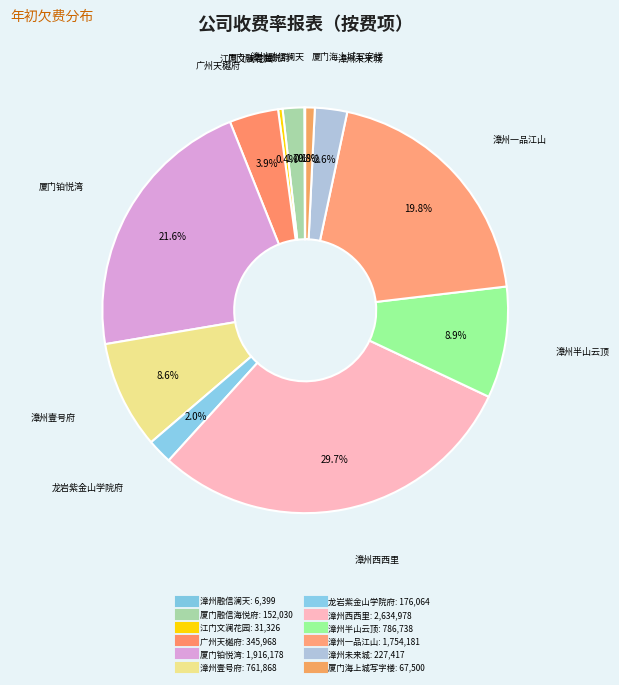

The 厦门铂悦湾 slice represents 13% of the pie. True or false?

False